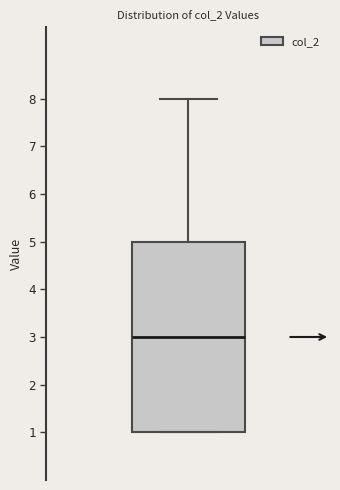

Read this box plot against the y-axis: the position of the median line, the range covered by the box, and the ends of both whiskers. The values are not printed on the chart, so give them approximately, as read against the axis.

median 3, box 1 to 5, whiskers 1 to 8